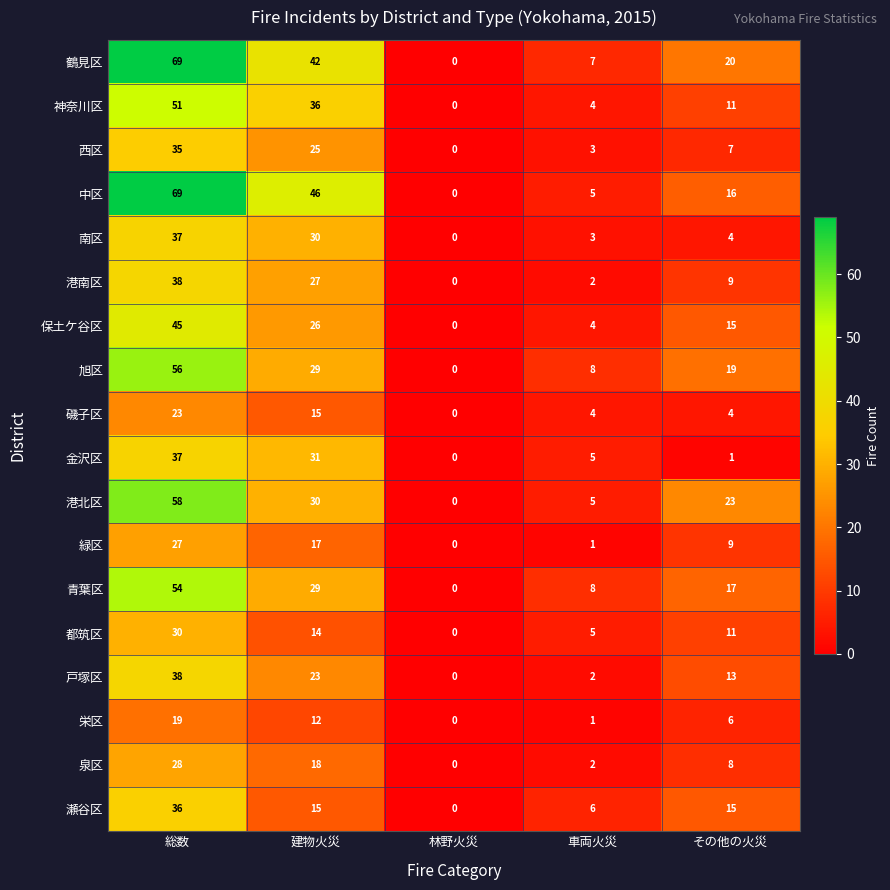

Rank the categories by 保土ケ谷区 value from lowest to highest.

林野火災, 車両火災, その他の火災, 建物火災, 総数